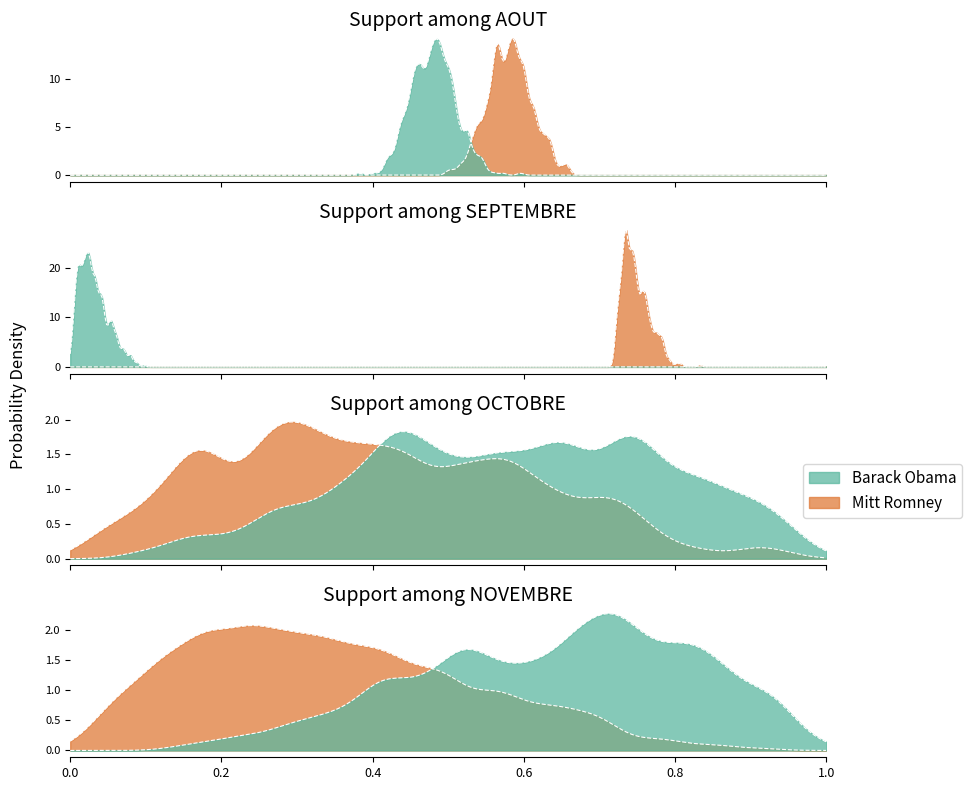

True or false: Mitt Romney has a value of 12 at 6.

False